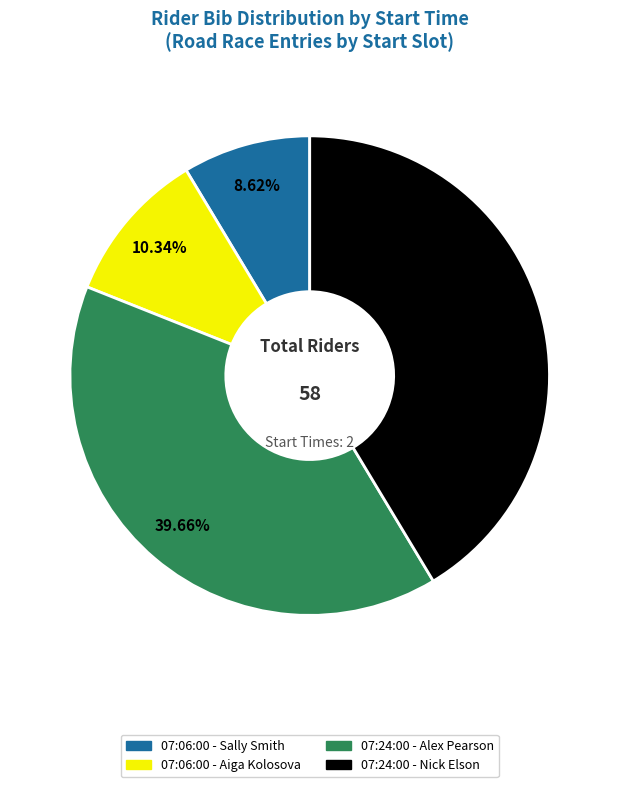

Which slice is the smallest?

07:06:00 - Sally Smith